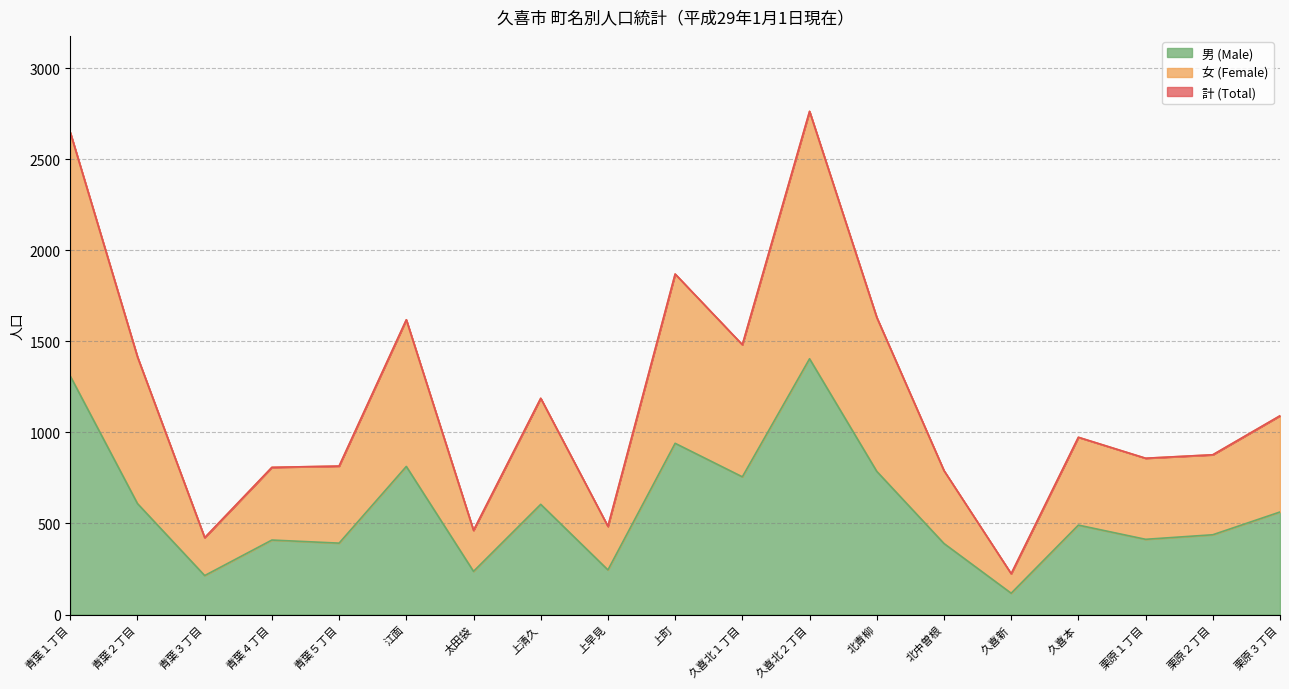

What is the total value across all series at 北中曽根?

790